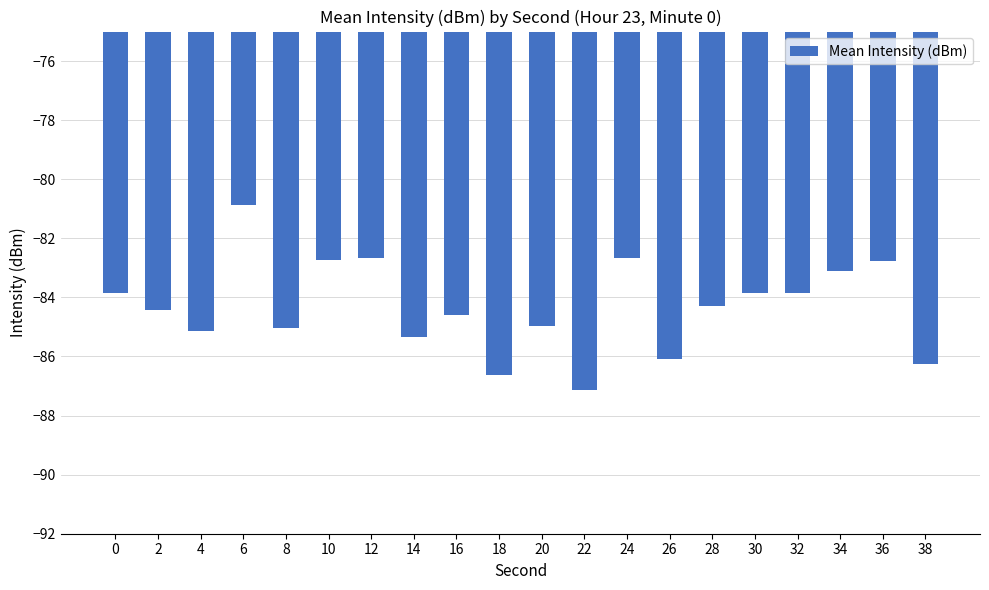

What is the sum of all values?

-1686.3